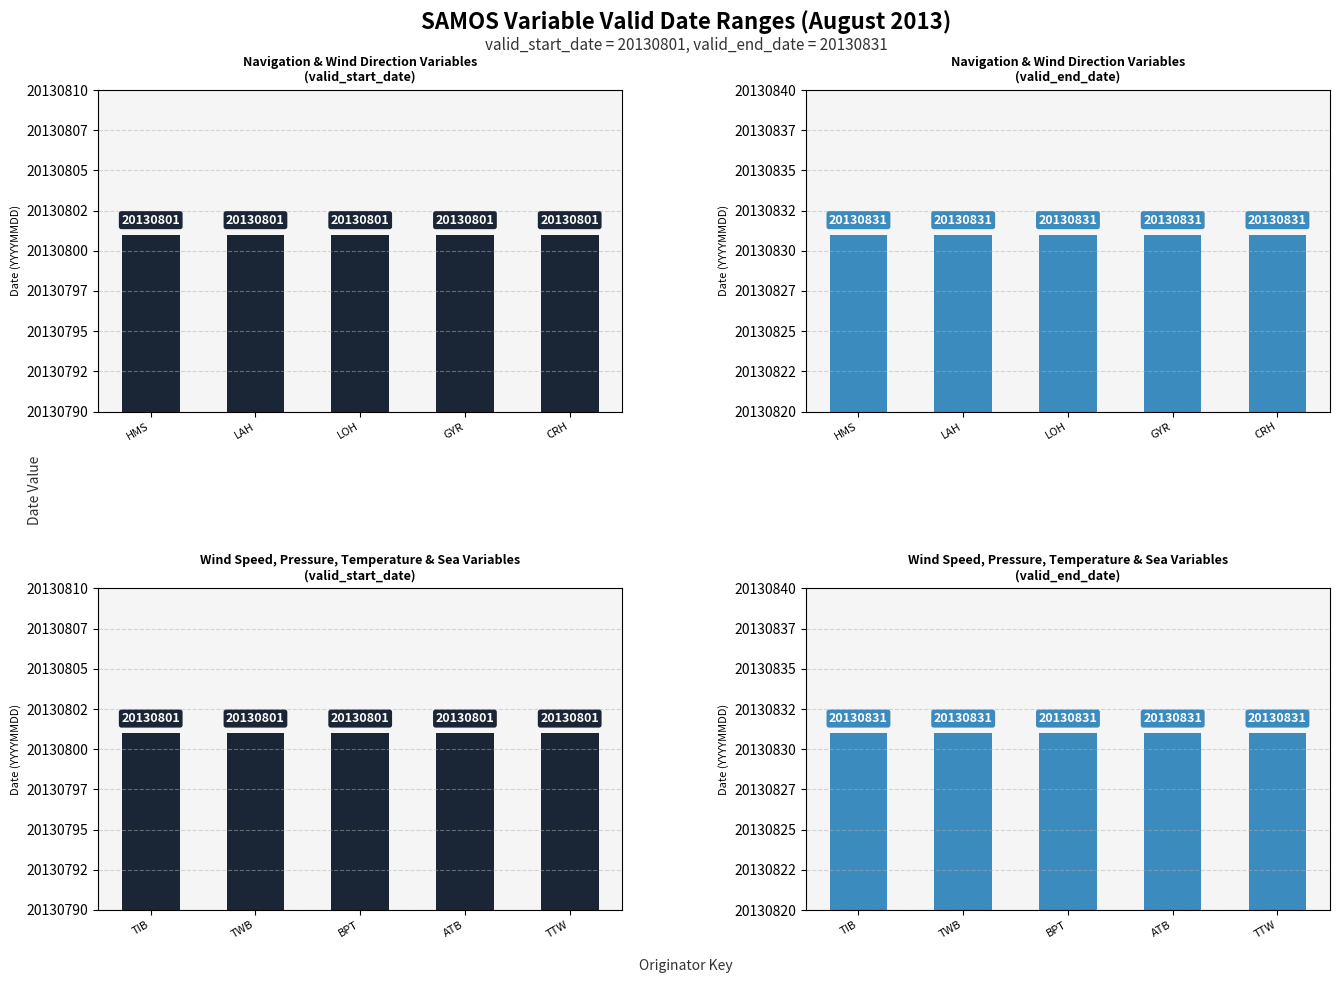

Which series has the widest spread of values?

valid_start_date